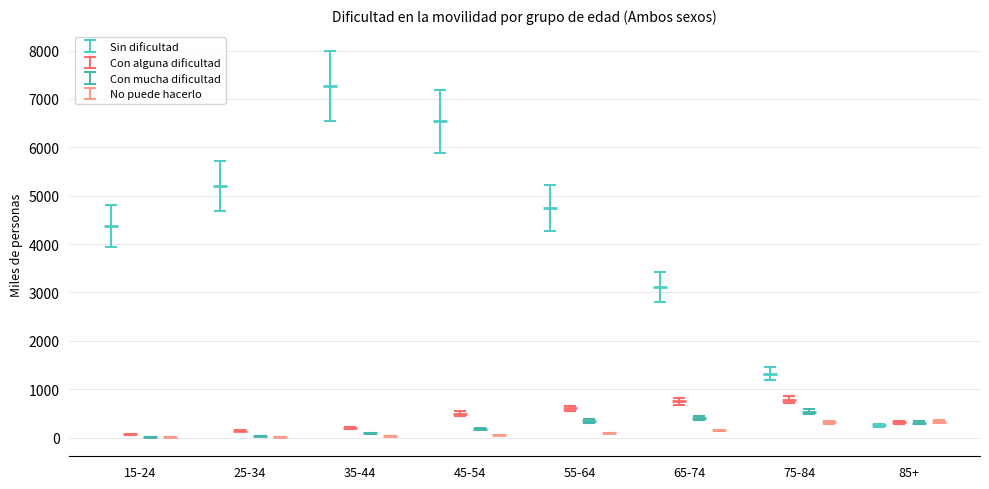

The Sin dificultad series shows 405.9 at 85+. True or false?

False